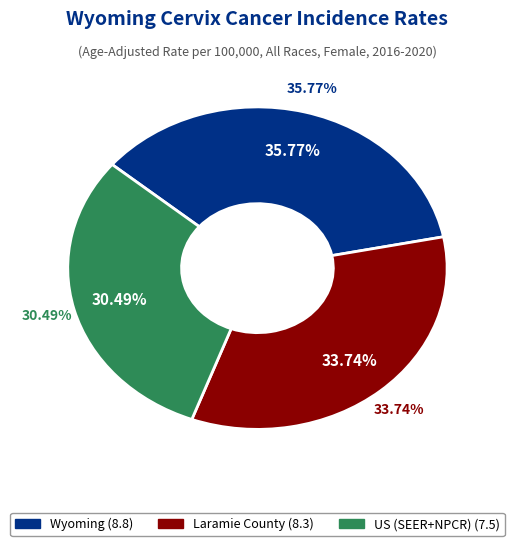

Which category has the smallest portion of the pie?

US (SEER+NPCR)